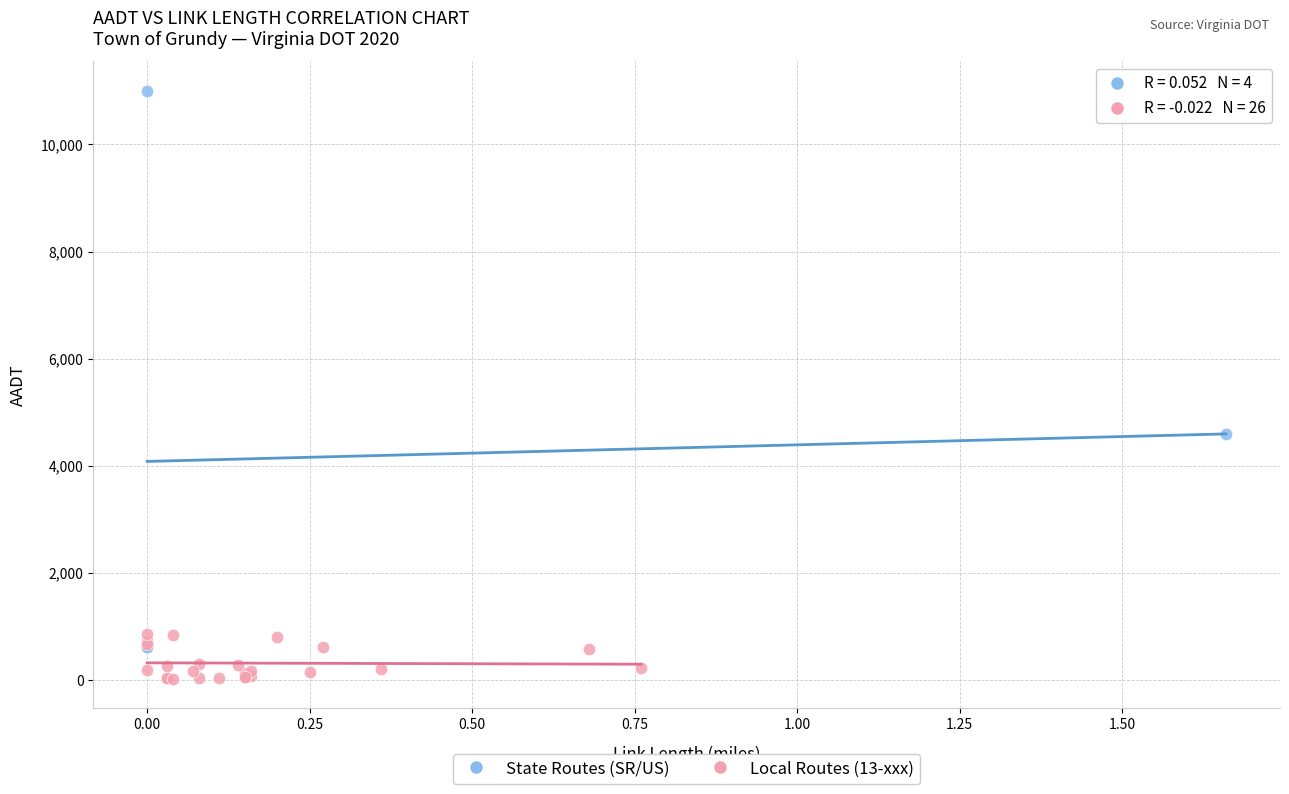

Which series contains the lowest Y value?

Local Routes (13-xxx)